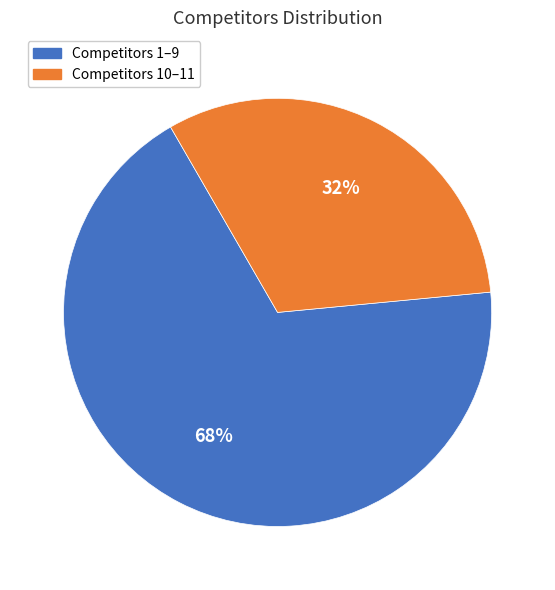

How many segments does this pie chart have?

2